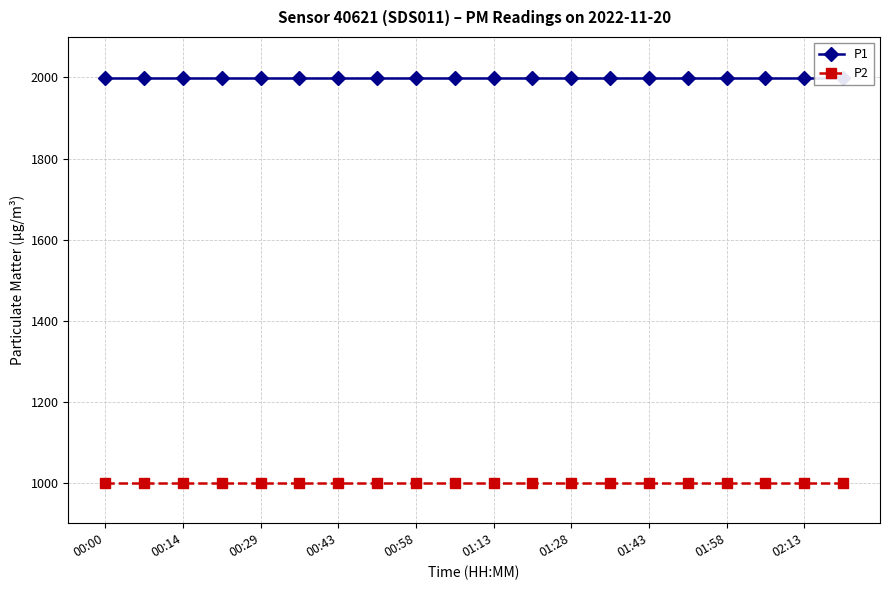

How many categories are shown in the chart?

20